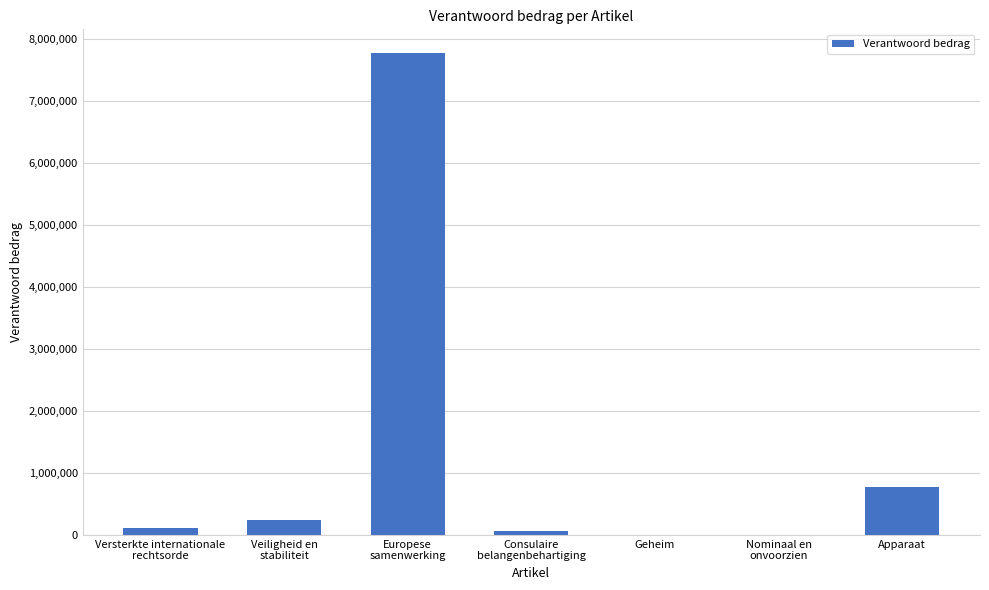

True or false: the data shows 769414 at Apparaat.

True